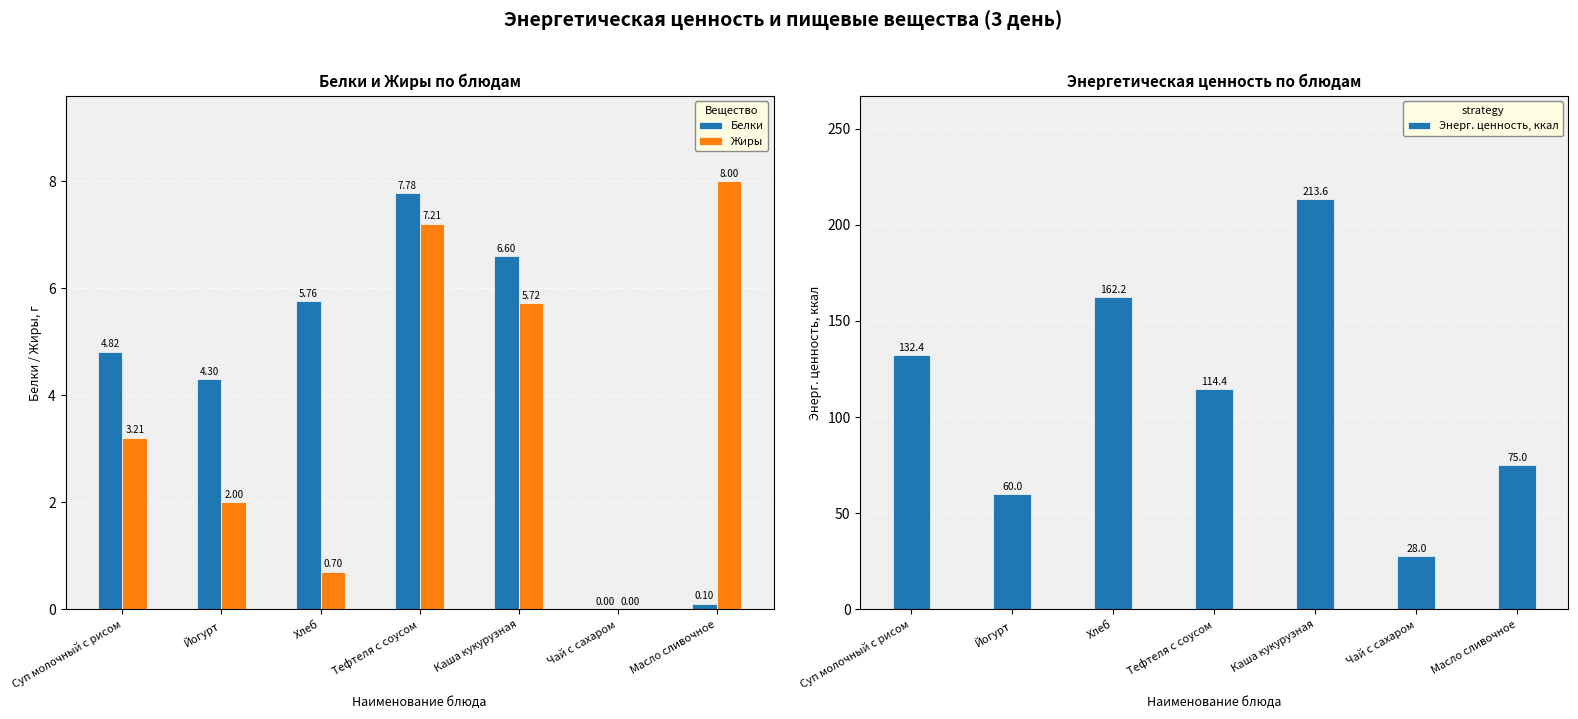

Are the bars grouped side by side (vs. stacked)?

Yes